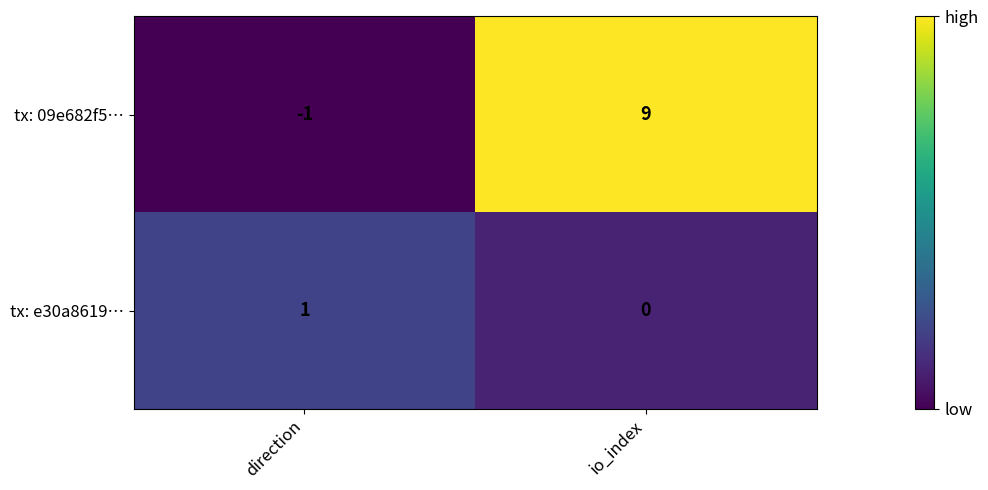

Reading right to left, extract all data points from this chart.

tx: 09e682f5…: 9	-1
tx: e30a8619…: 0	1